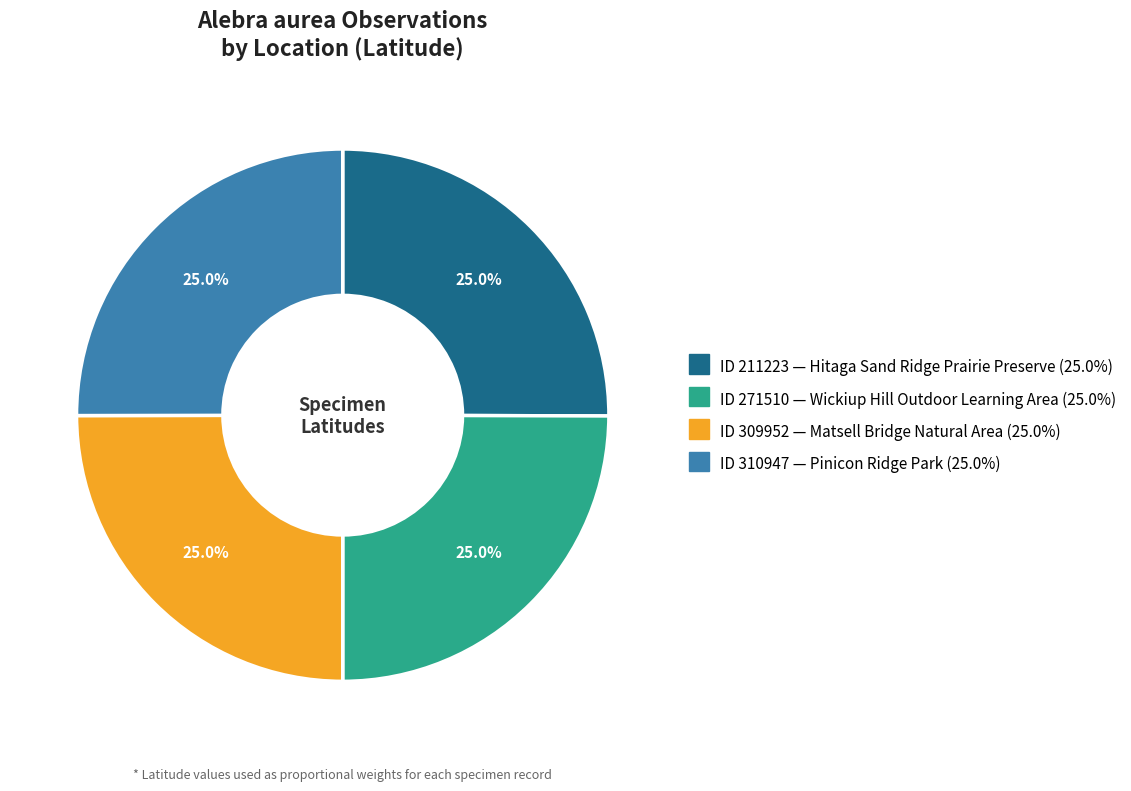

Is there a majority slice in this chart?

No